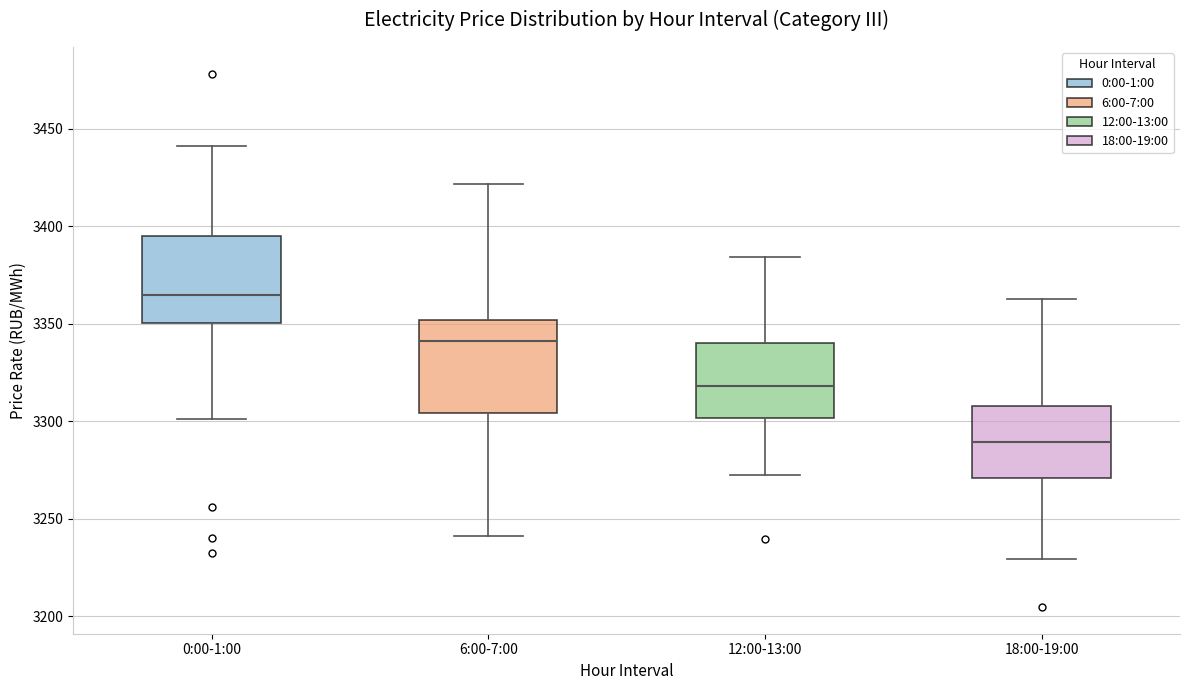

Reading left to right, transcribe this box plot: for each box, give where its median line is, the range the box spans, and where its two whiskers end, as read against the y-axis. The values are not printed on the chart, so give them approximately, as read against the axis.

0:00-1:00: median 3365, box 3350 to 3395, whiskers 3300 to 3440
6:00-7:00: median 3340, box 3305 to 3350, whiskers 3240 to 3420
12:00-13:00: median 3320, box 3300 to 3340, whiskers 3270 to 3385
18:00-19:00: median 3290, box 3270 to 3310, whiskers 3230 to 3365